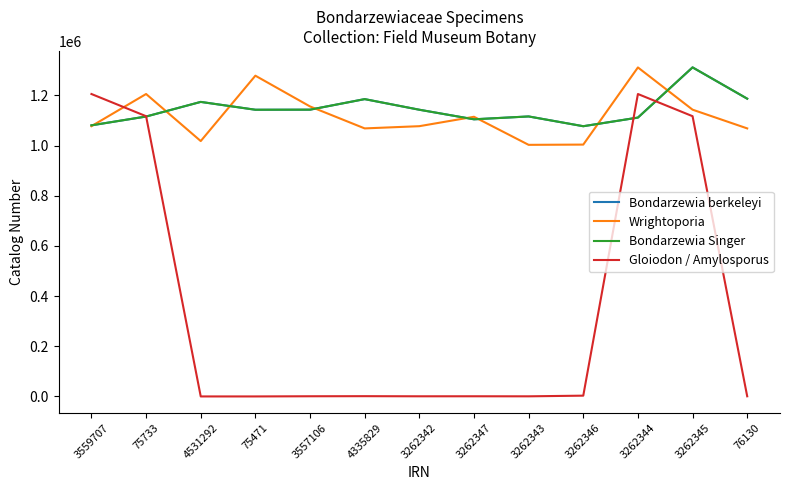

Does the chart display data point markers on the line(s)?

No